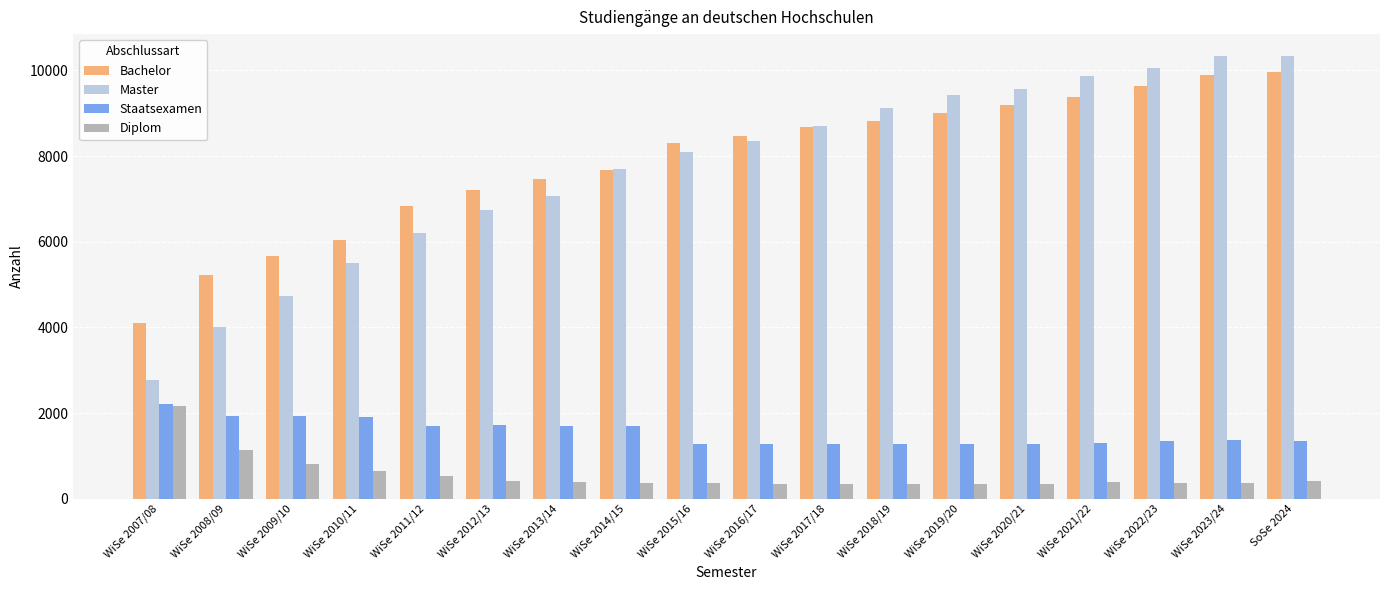

True or false: Staatsexamen has a value of 564 at WiSe 2023/24.

False